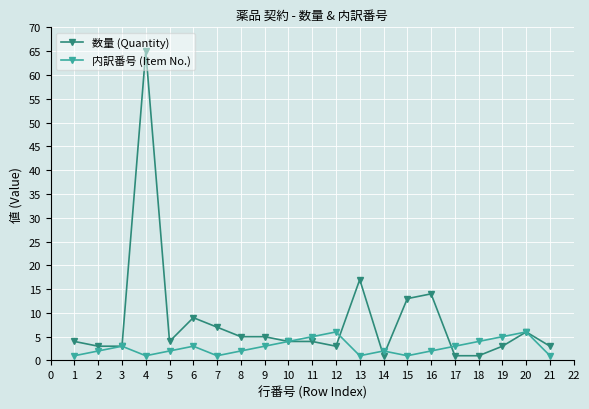

Which series has the largest range (max minus min)?

数量 (Quantity)